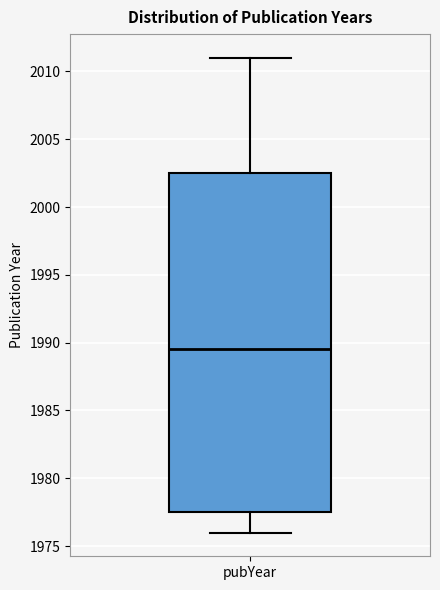

Transcribe this box plot: give where the median line is, the range the box spans, and where the two whiskers end, as read against the y-axis. The values are not printed on the chart, so give them approximately, as read against the axis.

median 1989.5, box 1977.5 to 2002.5, whiskers 1976.0 to 2011.0